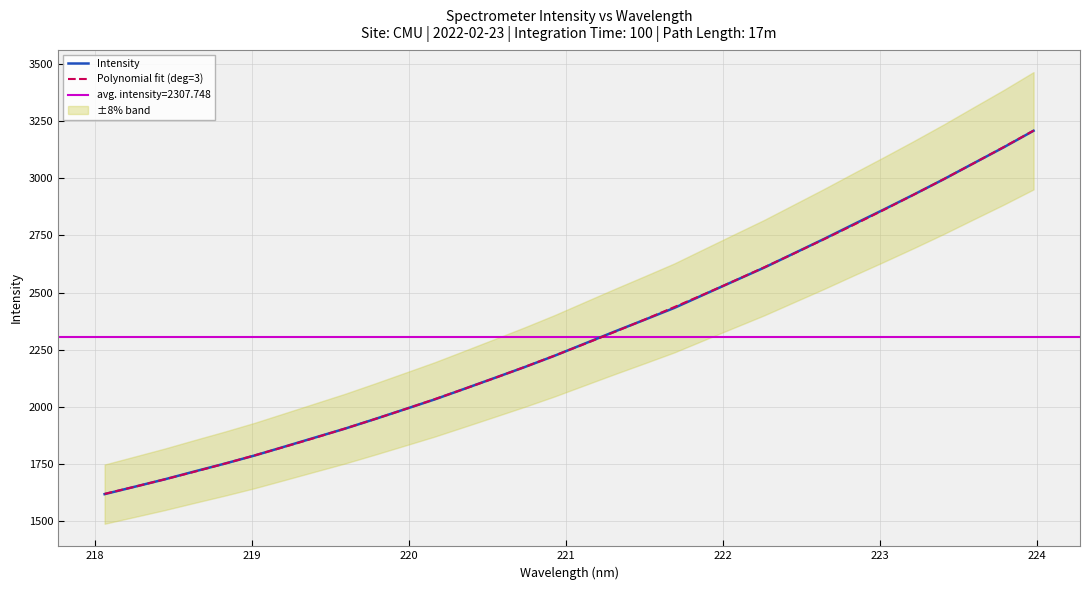

Which series has the largest total across all categories?

Polynomial fit (deg=3)